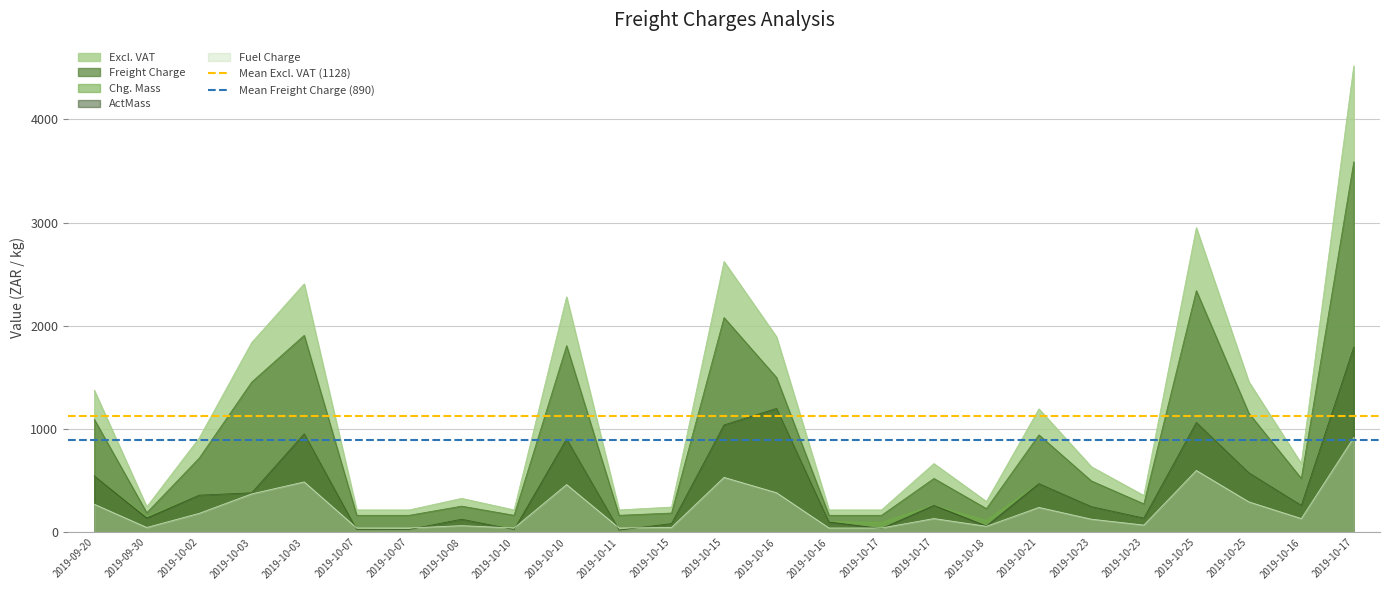

What is the sum of all Mean Freight Charge (890) values?

1780.9